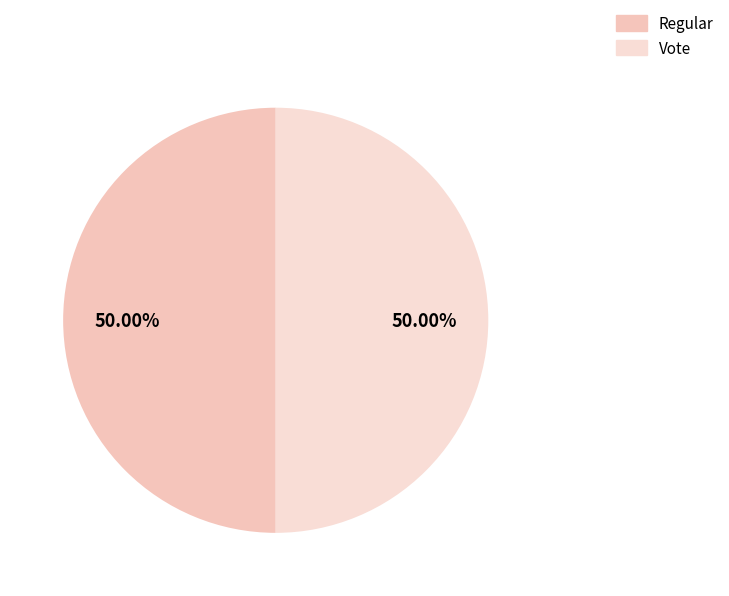

How many slices are in this pie chart?

2